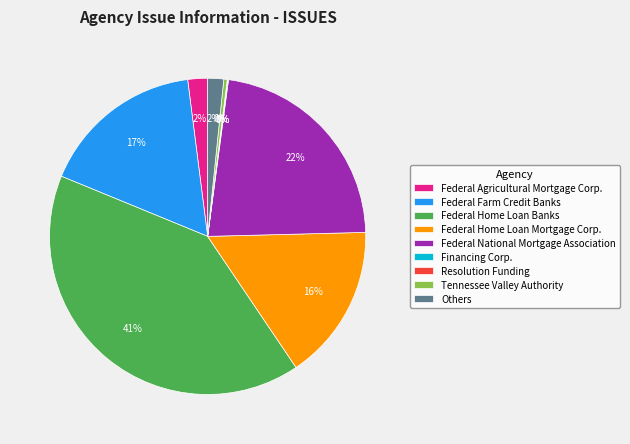

Is it true that Federal National Mortgage Association is 36% of the pie?

False